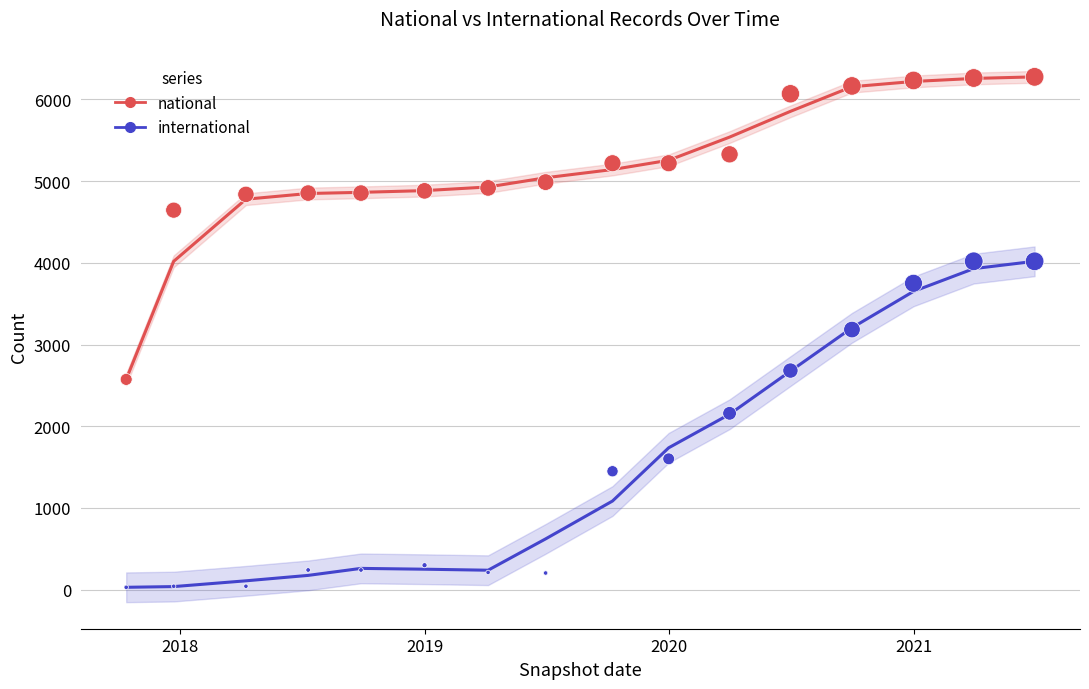

What are all the series names shown in the legend?

national, international